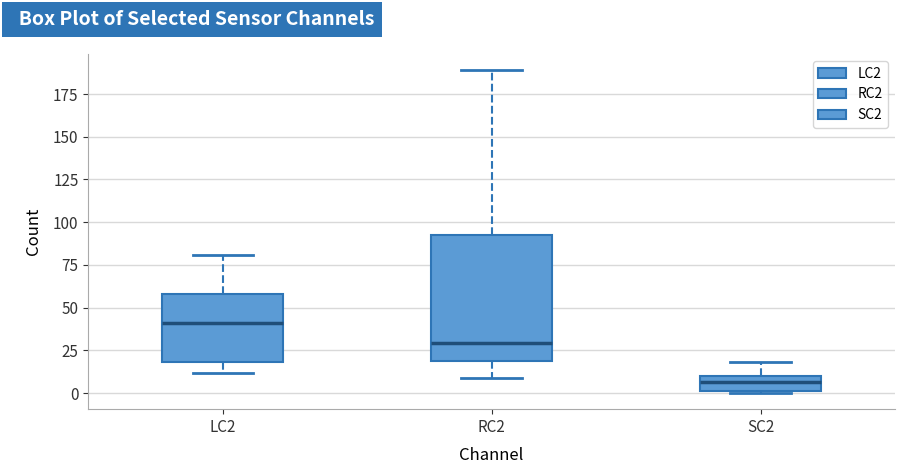

Comparing the boxes themselves (not the whiskers), which one is the tallest?

RC2